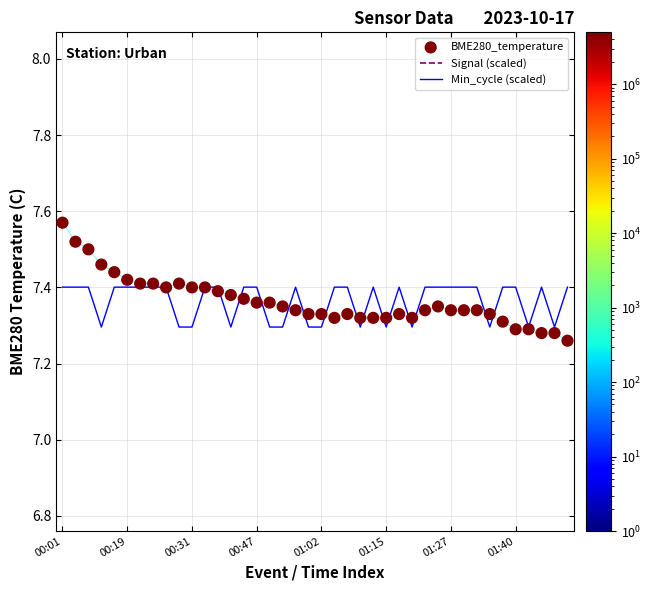

Which series contains the highest Y value?

BME280_temperature